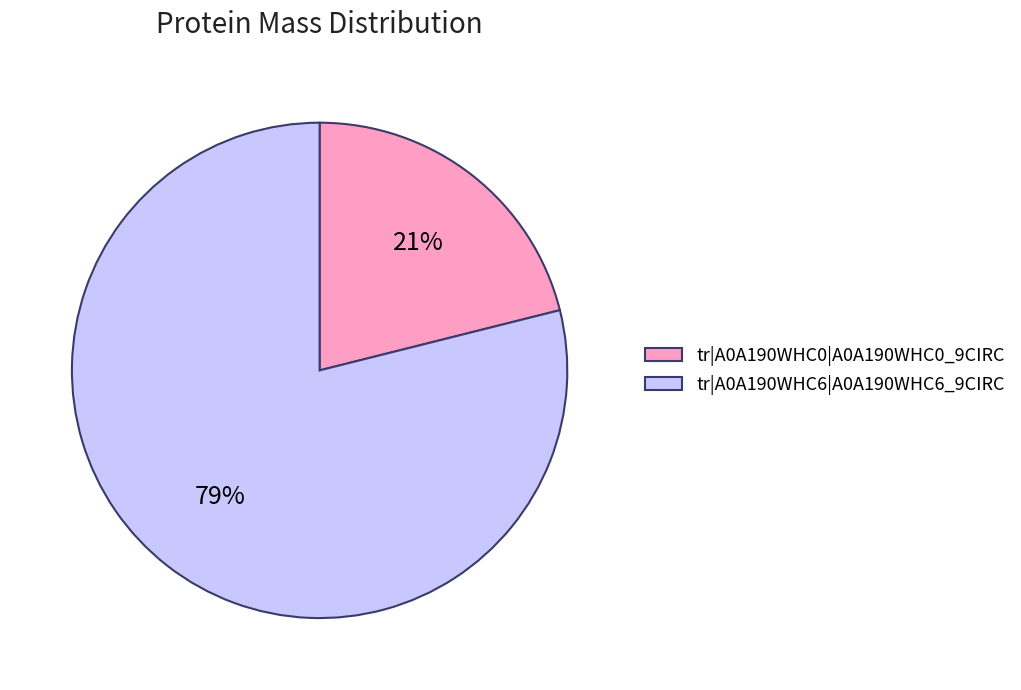

To the nearest percent, what portion does tr|A0A190WHC0|A0A190WHC0_9CIRC represent?

21%